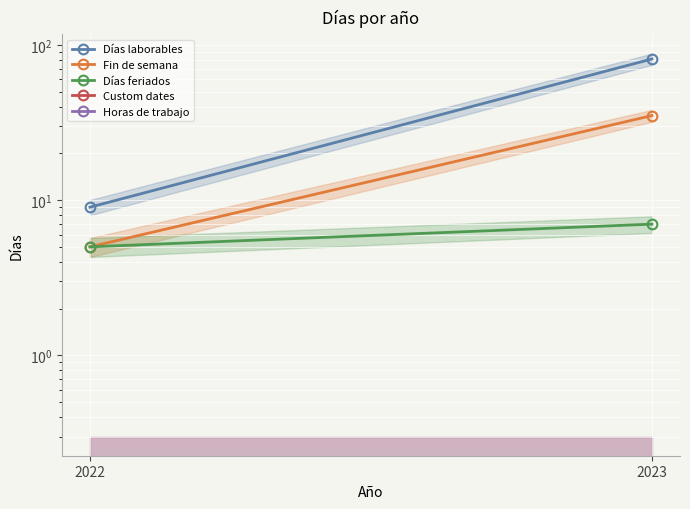

At which label does Días feriados reach its peak?

2023